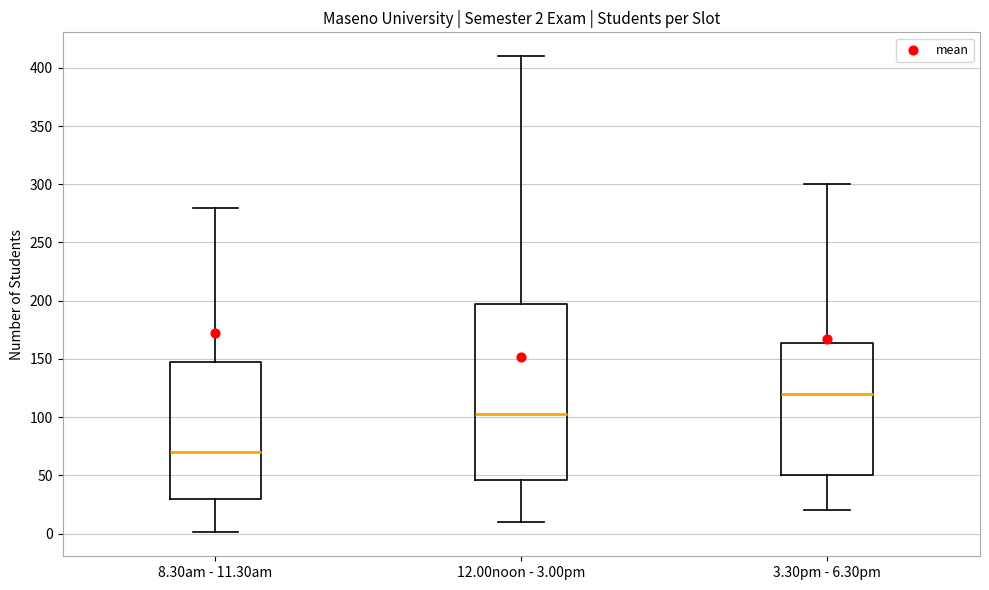

Which box's median line is the lowest?

8.30am - 11.30am